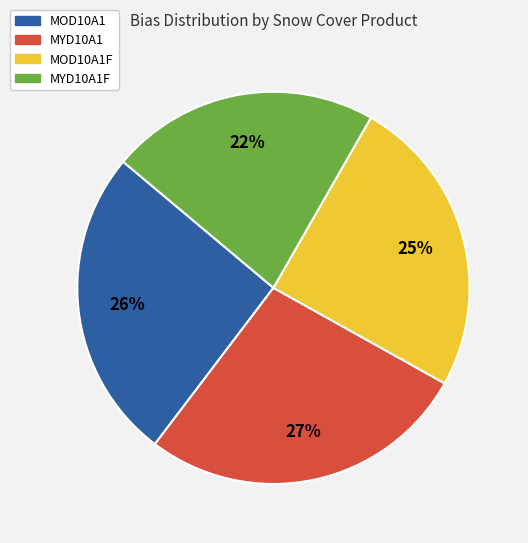

Is there a majority slice in this chart?

No